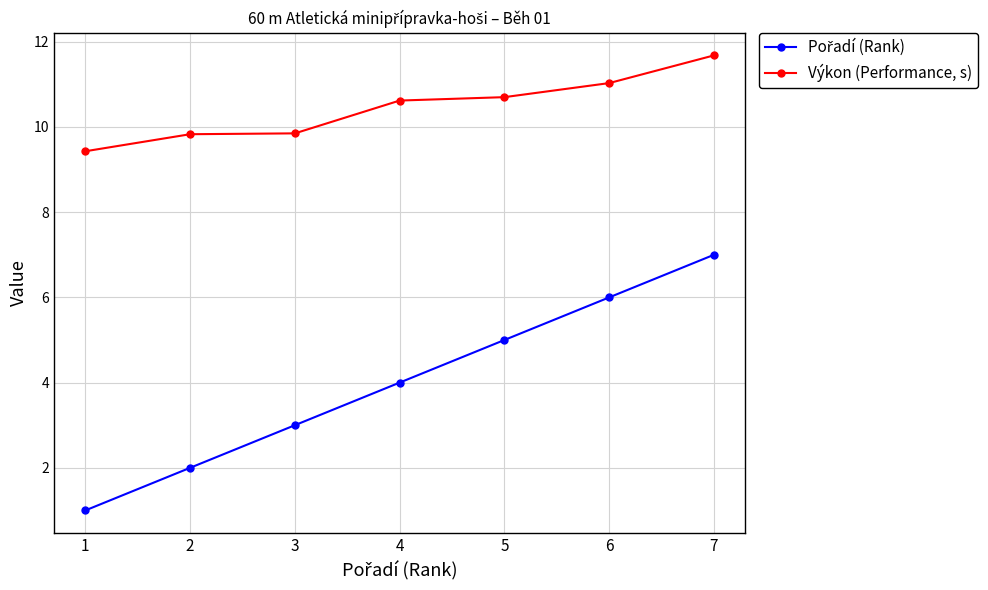

At which category is the sum across all series the highest?

7